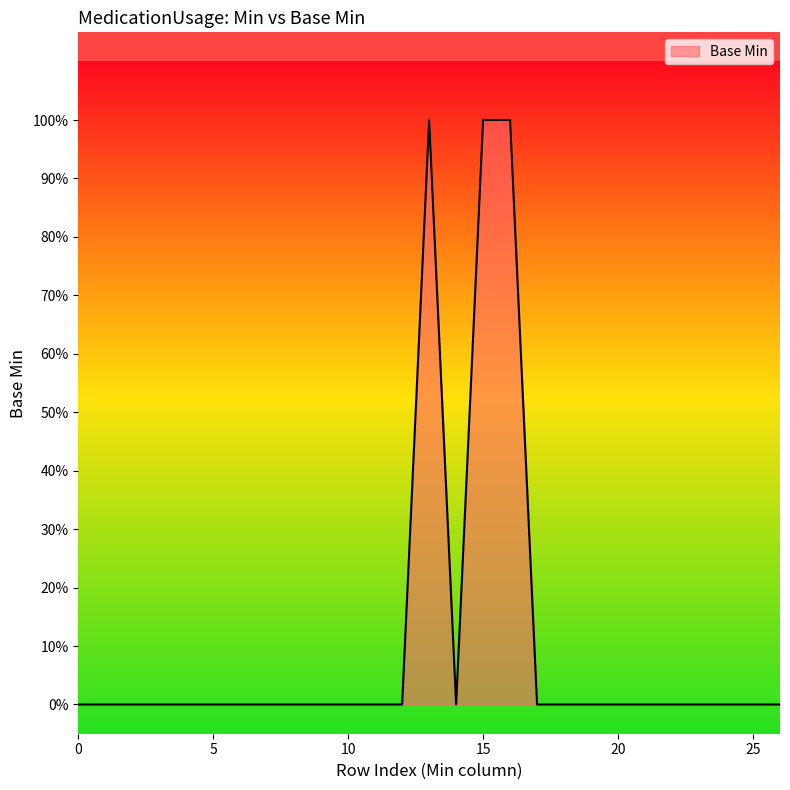

Does the chart have visible grid lines?

No